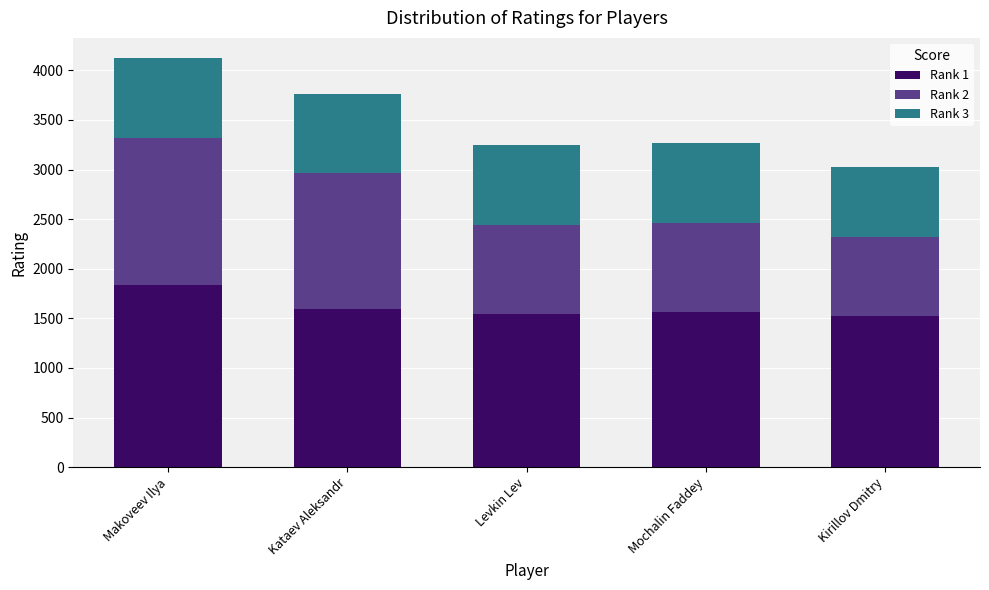

What is the difference between the Rank 1 values at Makoveev Ilya and Kirillov Dmitry?

314